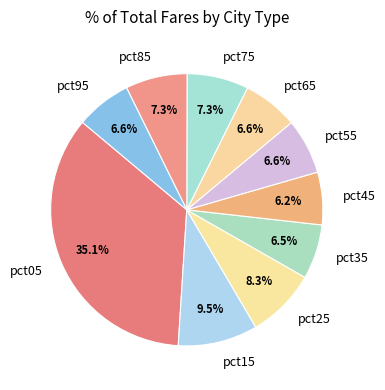

Does any single category account for the majority?

No